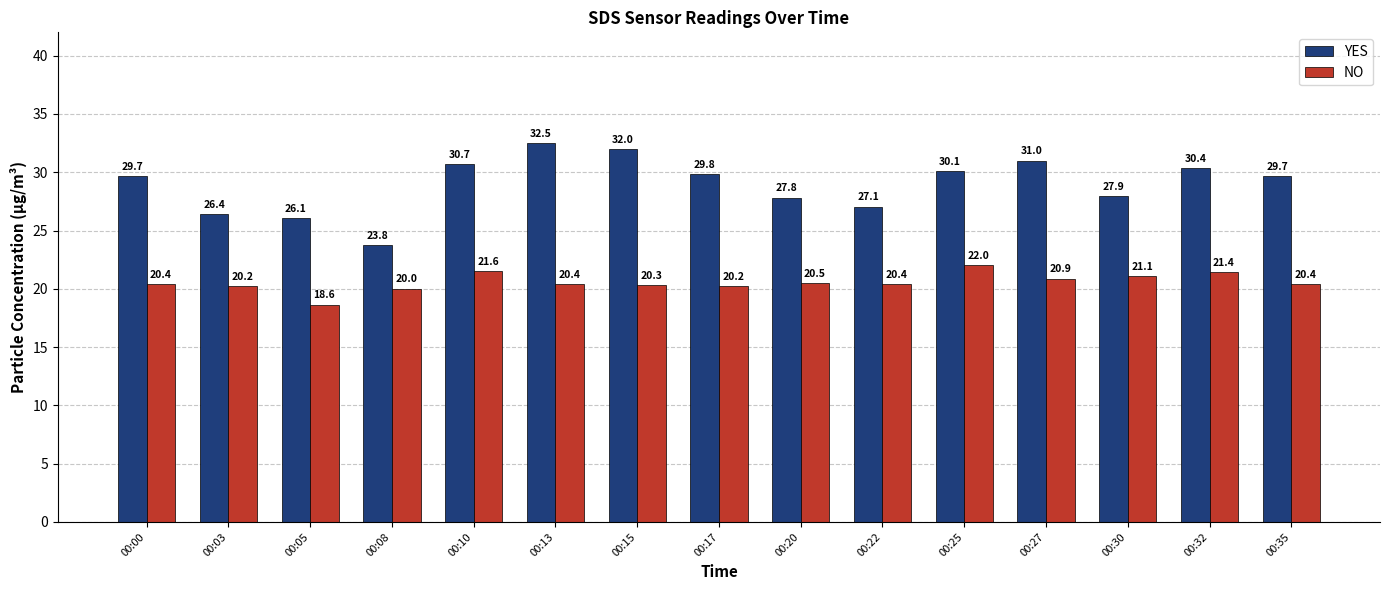

What is the sum of all YES values?

434.9